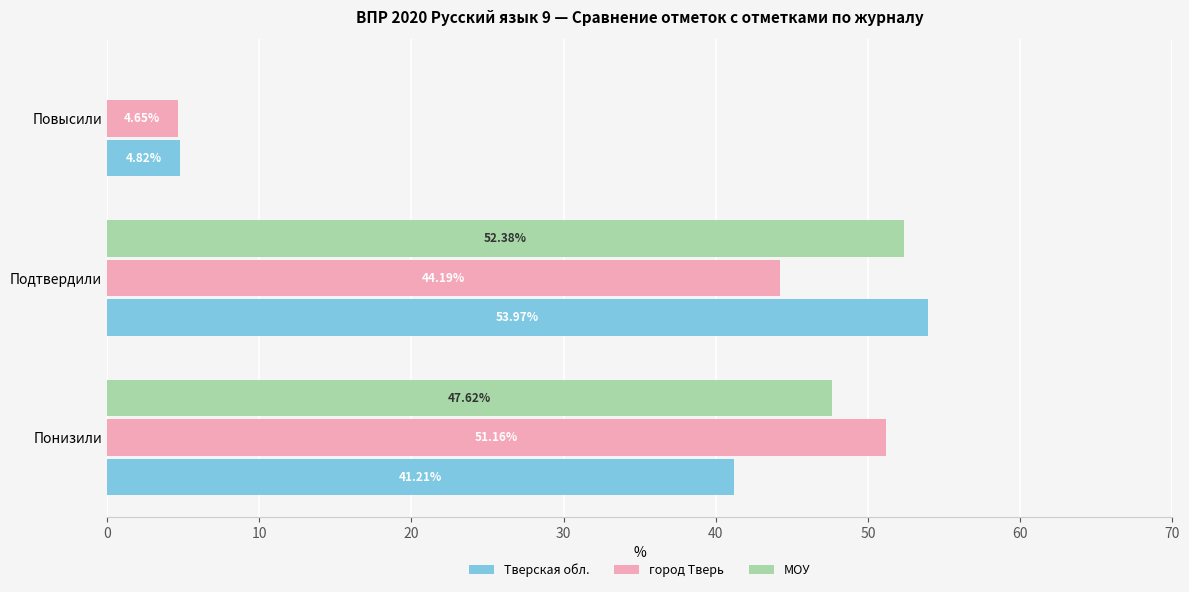

Between Понизили and Подтвердили, which series saw the biggest shift?

Тверская обл.